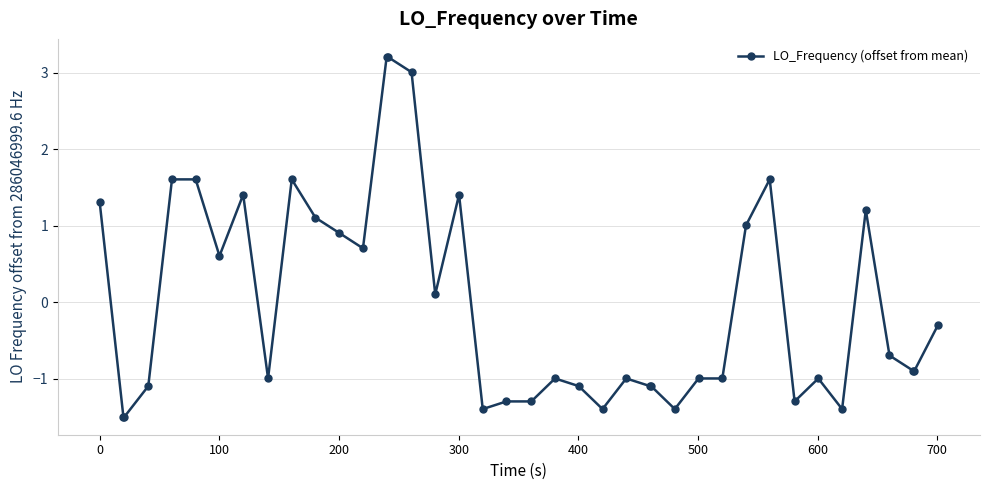

What is the value of the 37th point from the left?

-0.7